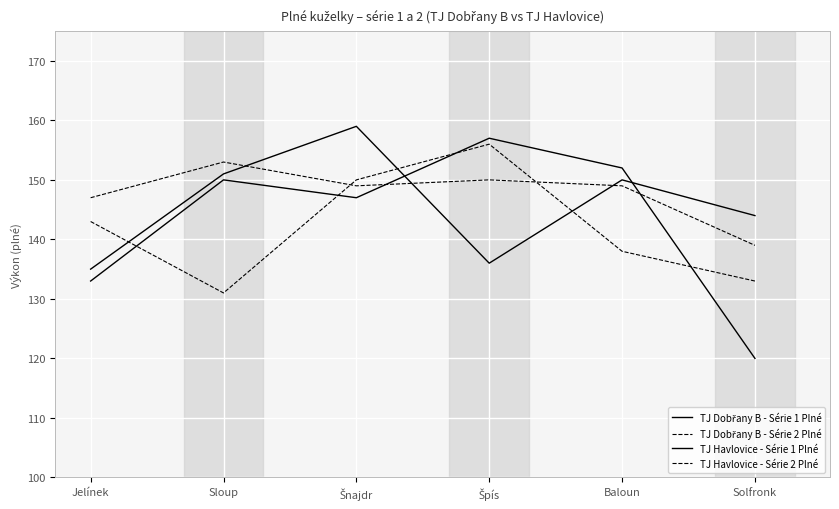

At which label does TJ Dobřany B - Série 1 Plné reach its peak?

Šnajdr